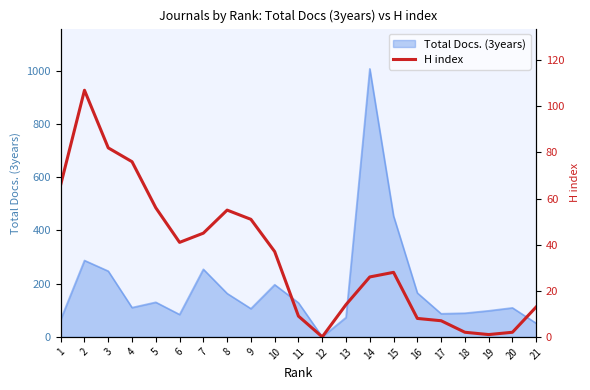

Where is the first local maximum?

2